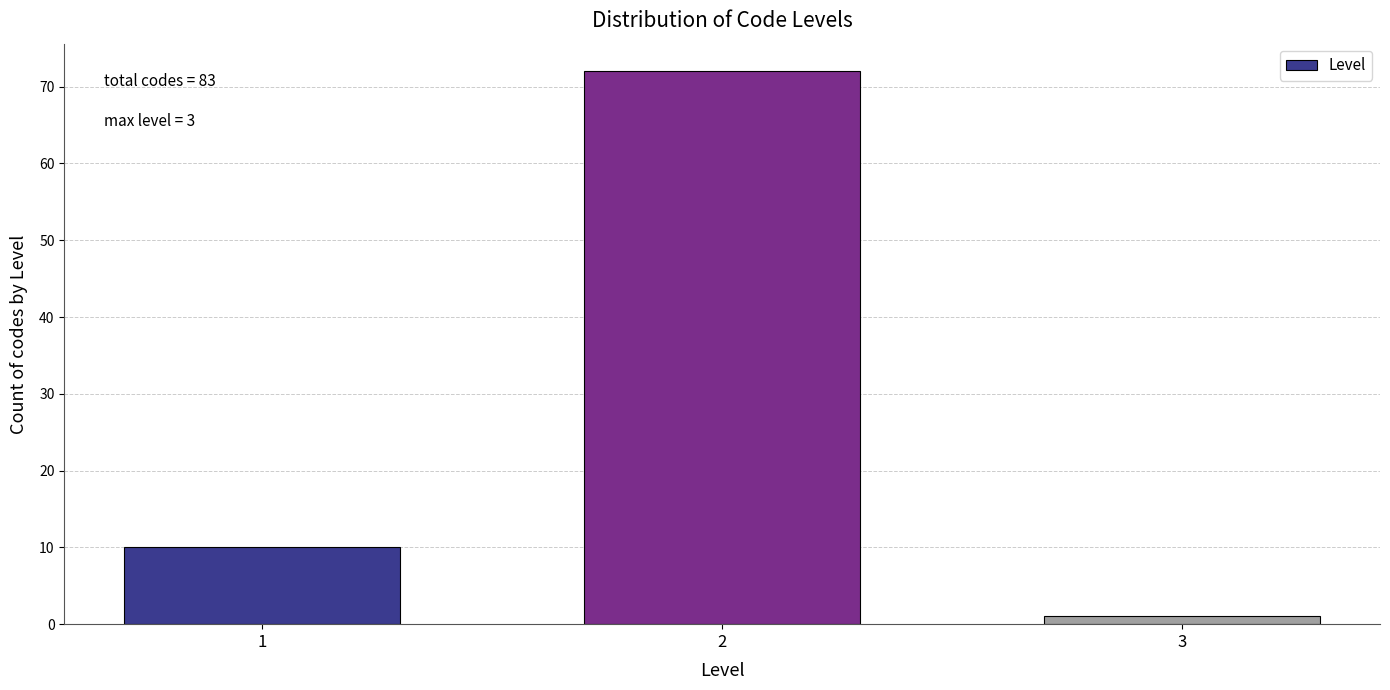

Reading left to right, transcribe all the data shown in this chart.

1=10	2=72	3=1